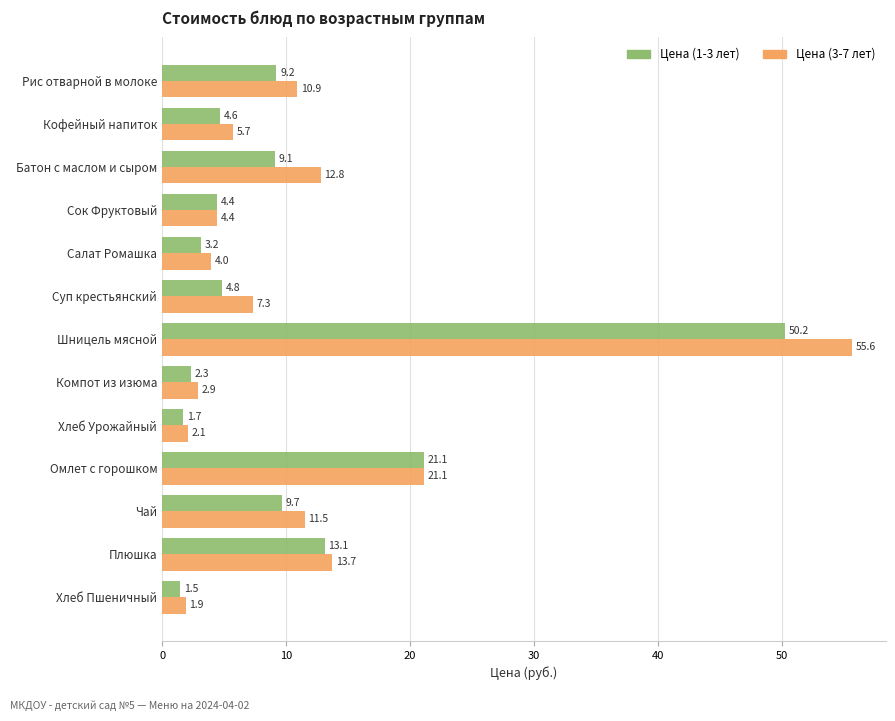

At how many categories does at least one series exceed 9?

6